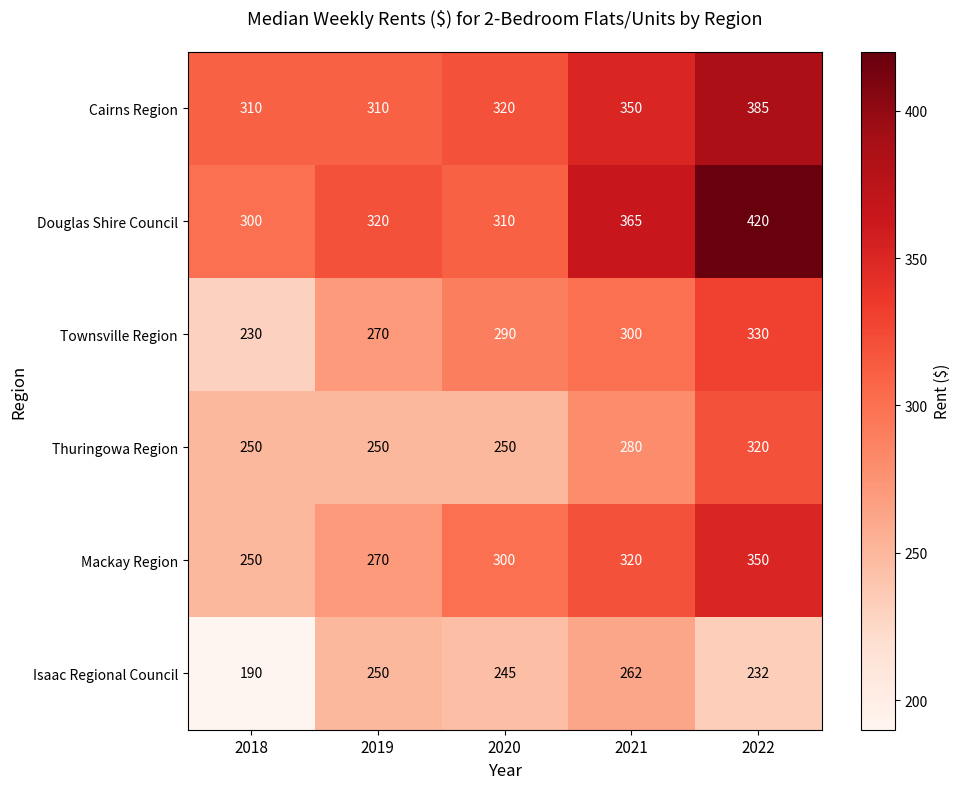

What is the greatest value displayed?

420